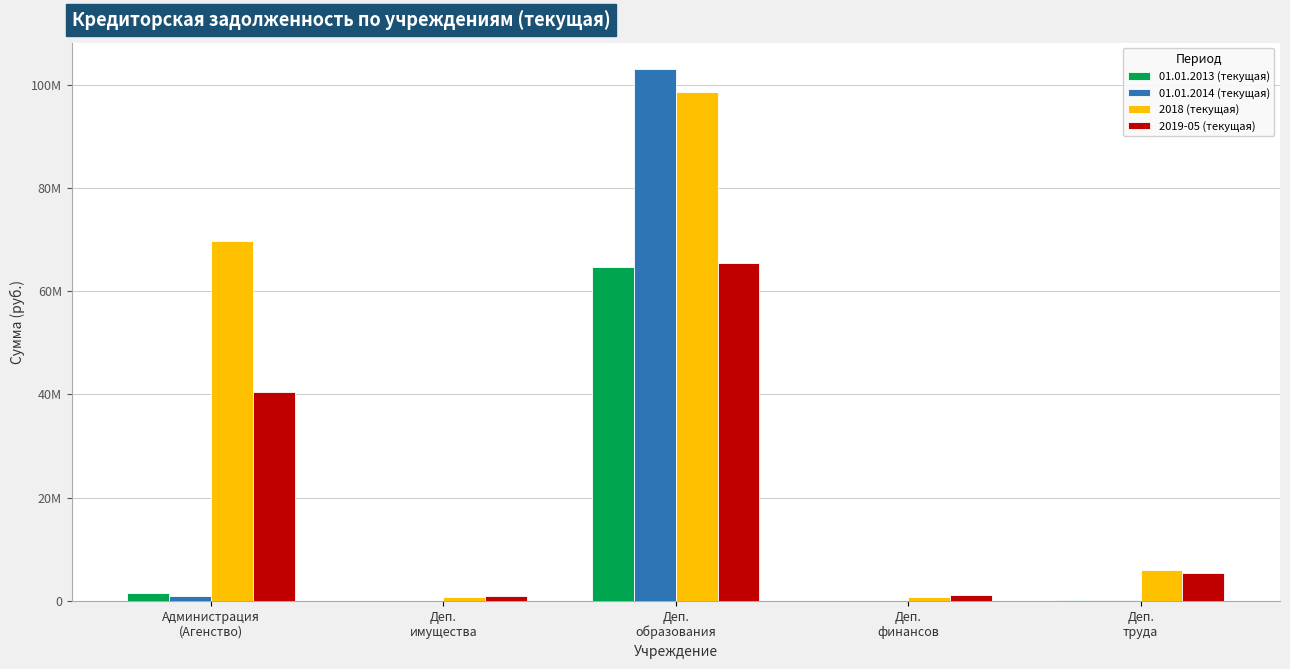

What is the total value across all series at Деп.
труда?

11721455.8